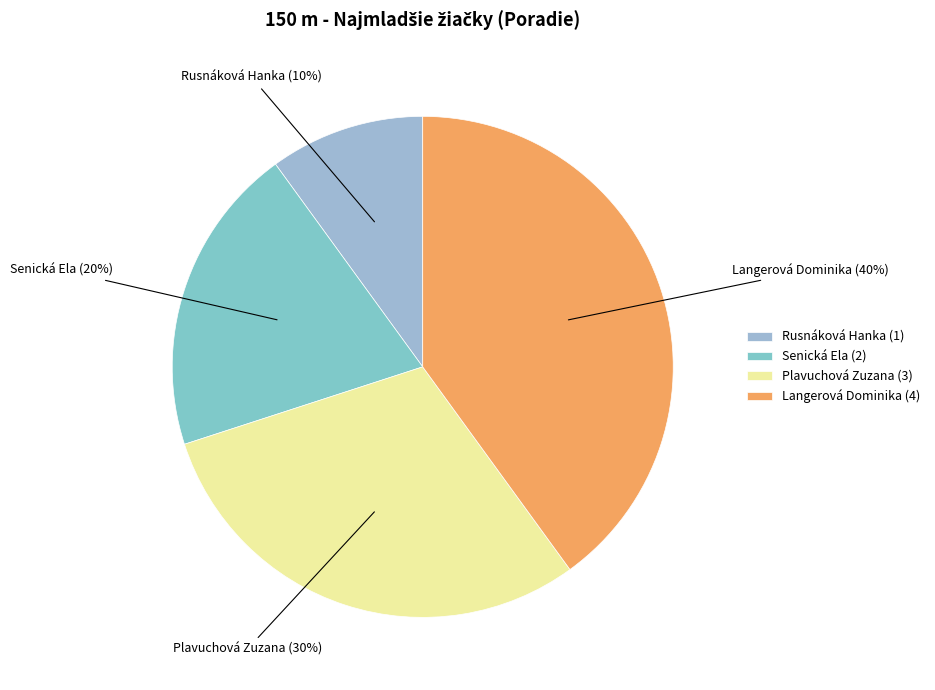

How many slices are in this pie chart?

4